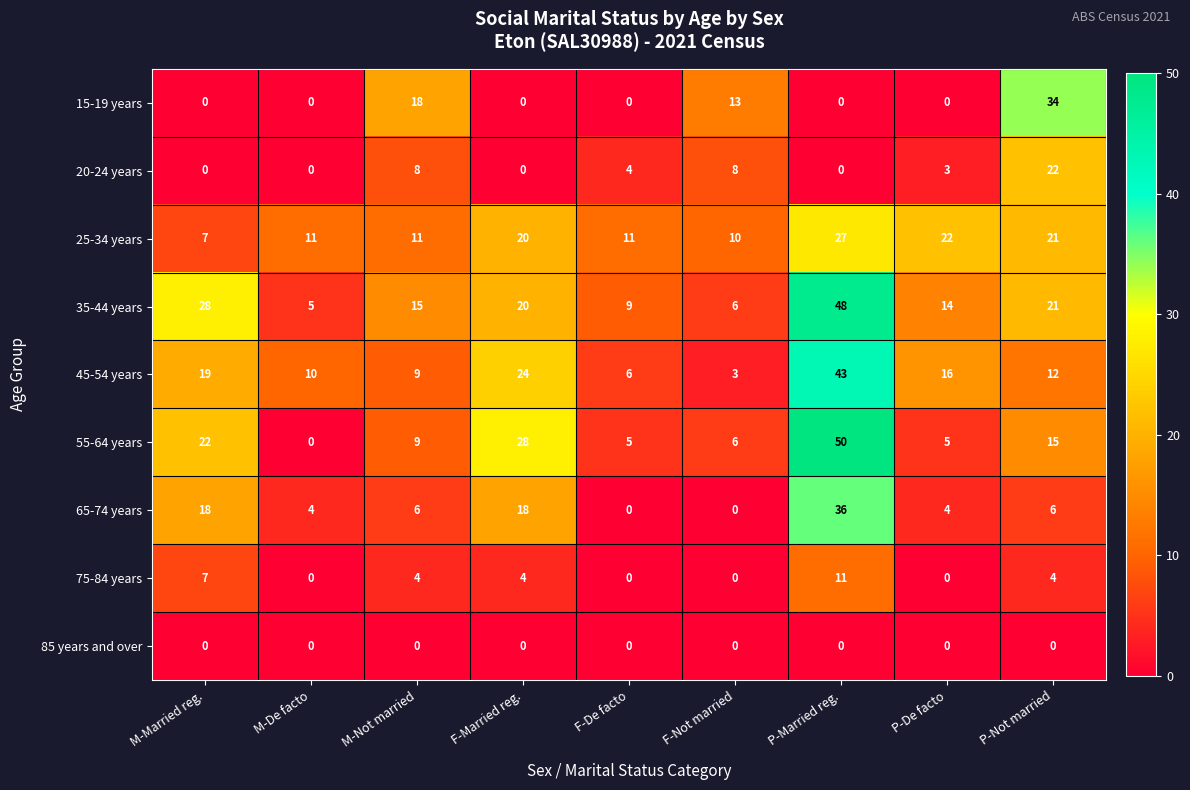

The 55-64 years series shows 21 at P-Married reg.. True or false?

False